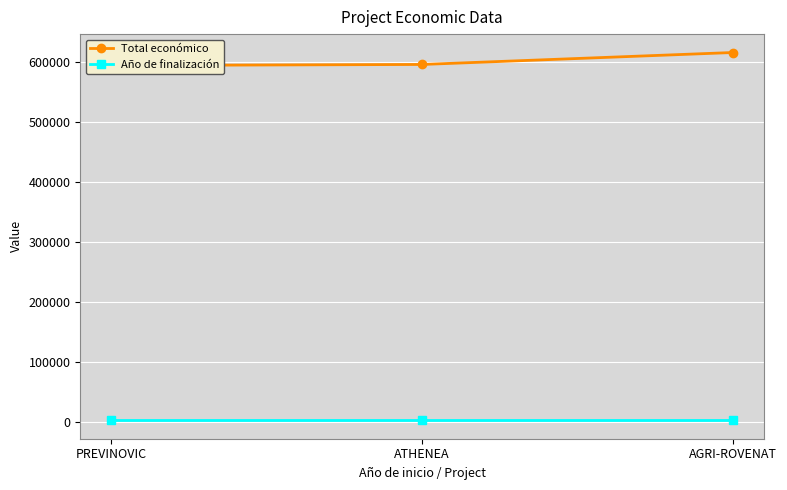

What is the average value of the Año de finalización series?

2027